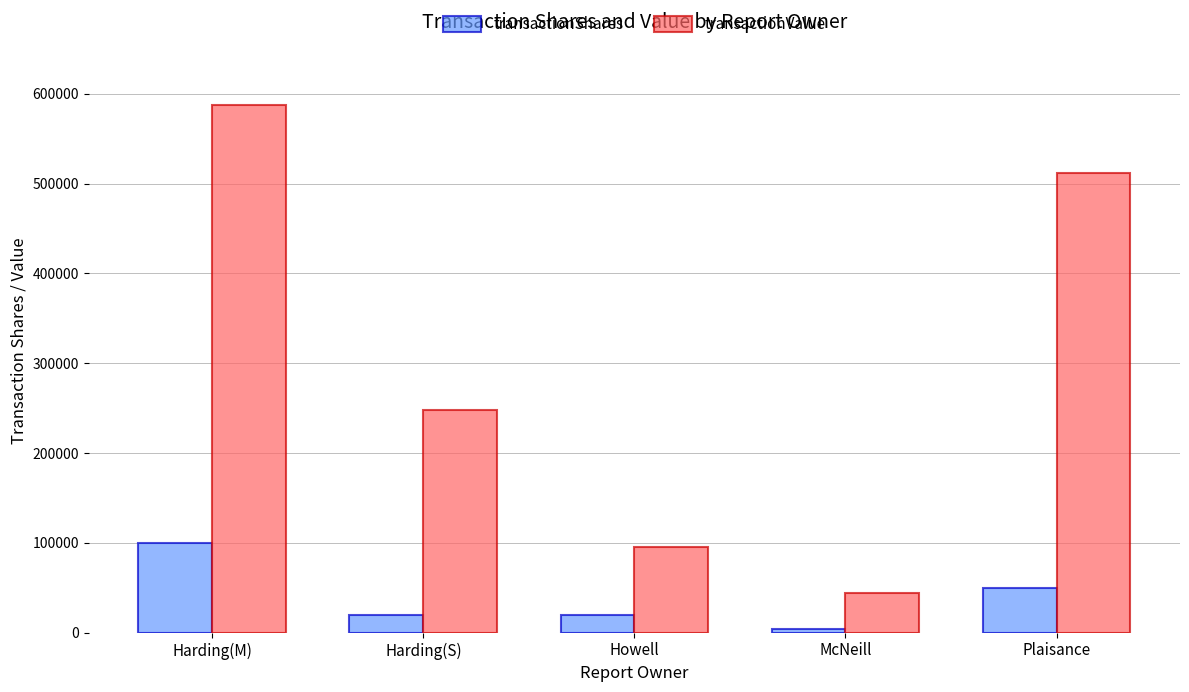

Does the chart contain stacked bars?

No